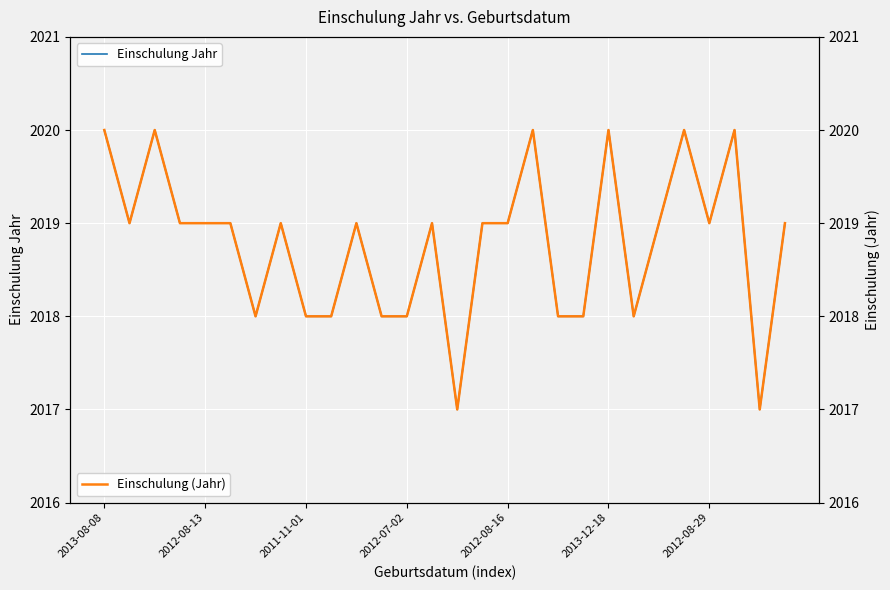

True or false: Einschulung Jahr has a value of 2020 at 17.

True